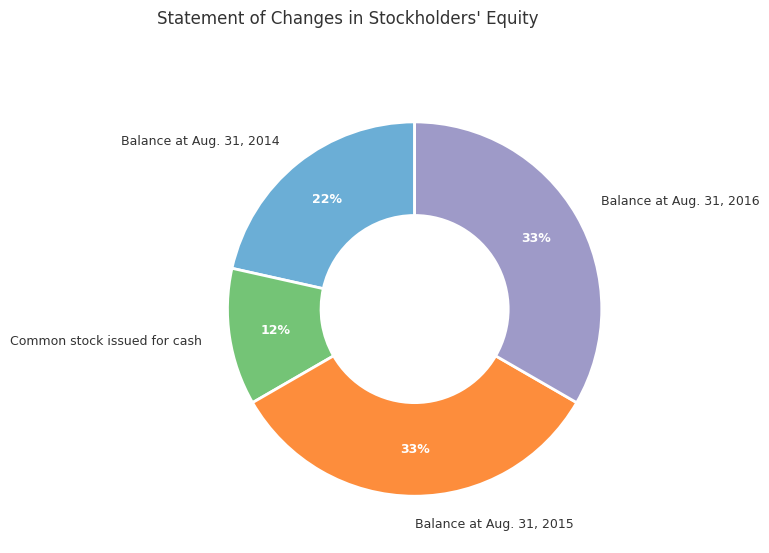

What percentage is the Balance at Aug. 31, 2016 slice, to the nearest percent?

33%